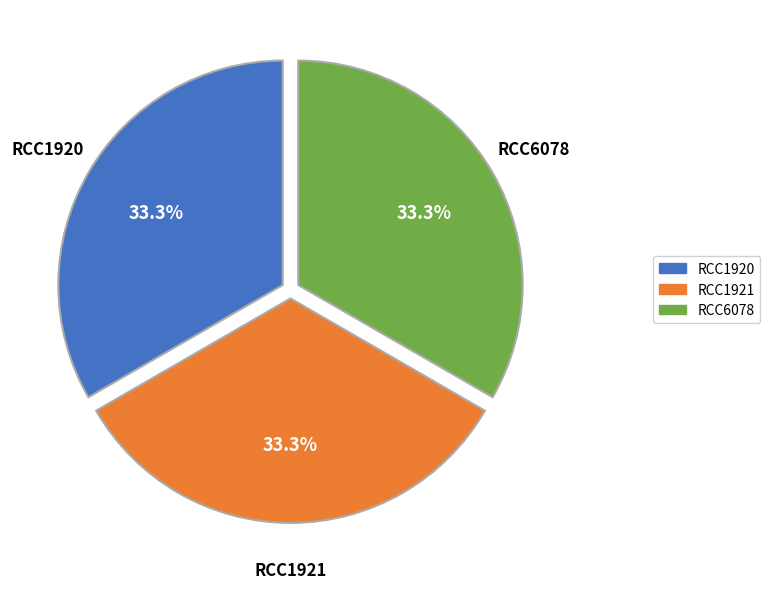

What is the ratio of the value at RCC6078 to the value at RCC1920?

1.0